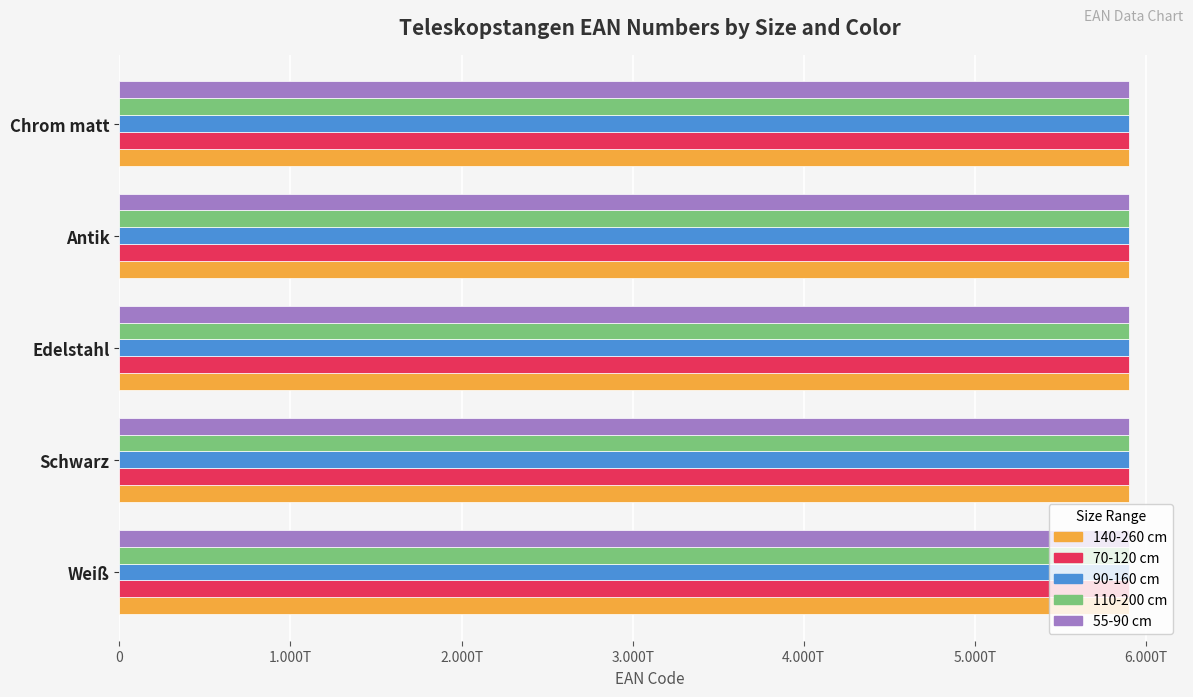

What are all the series names shown in the legend?

140-260 cm, 70-120 cm, 90-160 cm, 110-200 cm, 55-90 cm